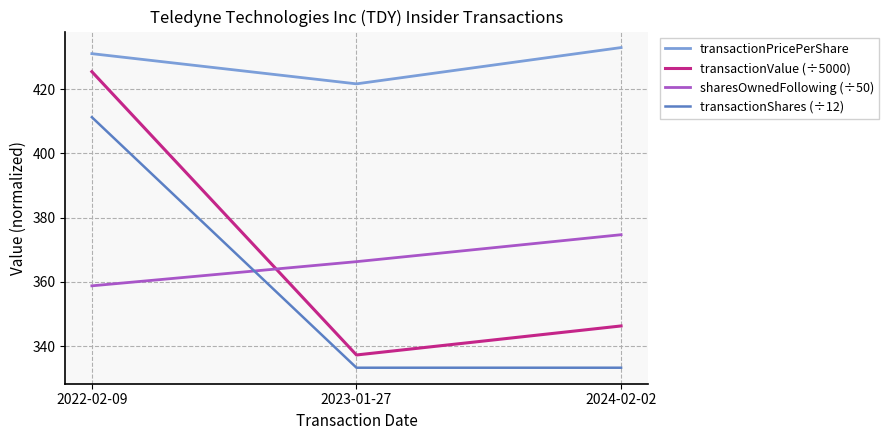

List the series in order of their peak value, lowest first.

sharesOwnedFollowing (÷50), transactionShares (÷12), transactionValue (÷5000), transactionPricePerShare